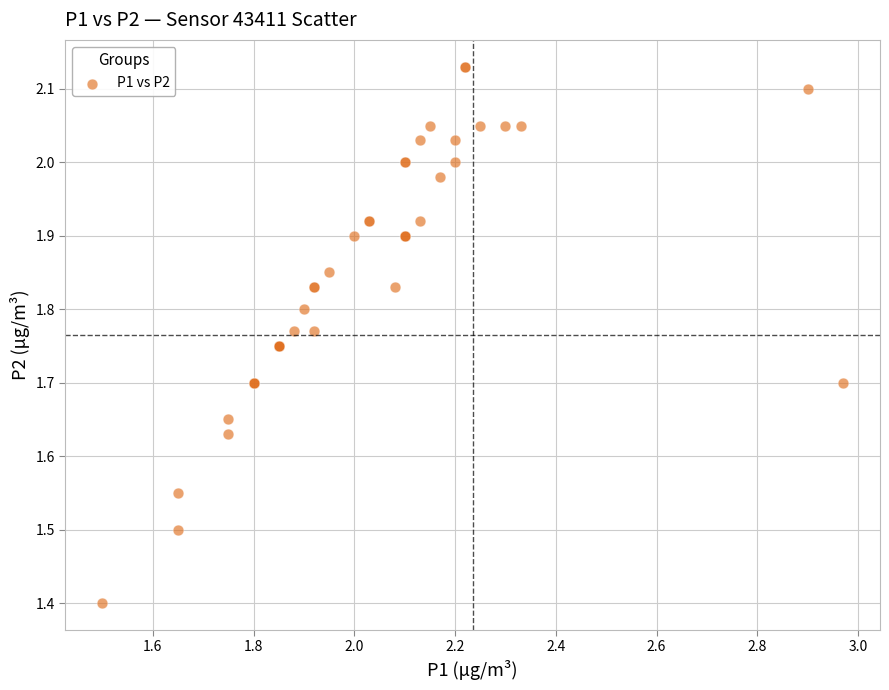

What Y value in the scatter plot is closest to 1?

1.4